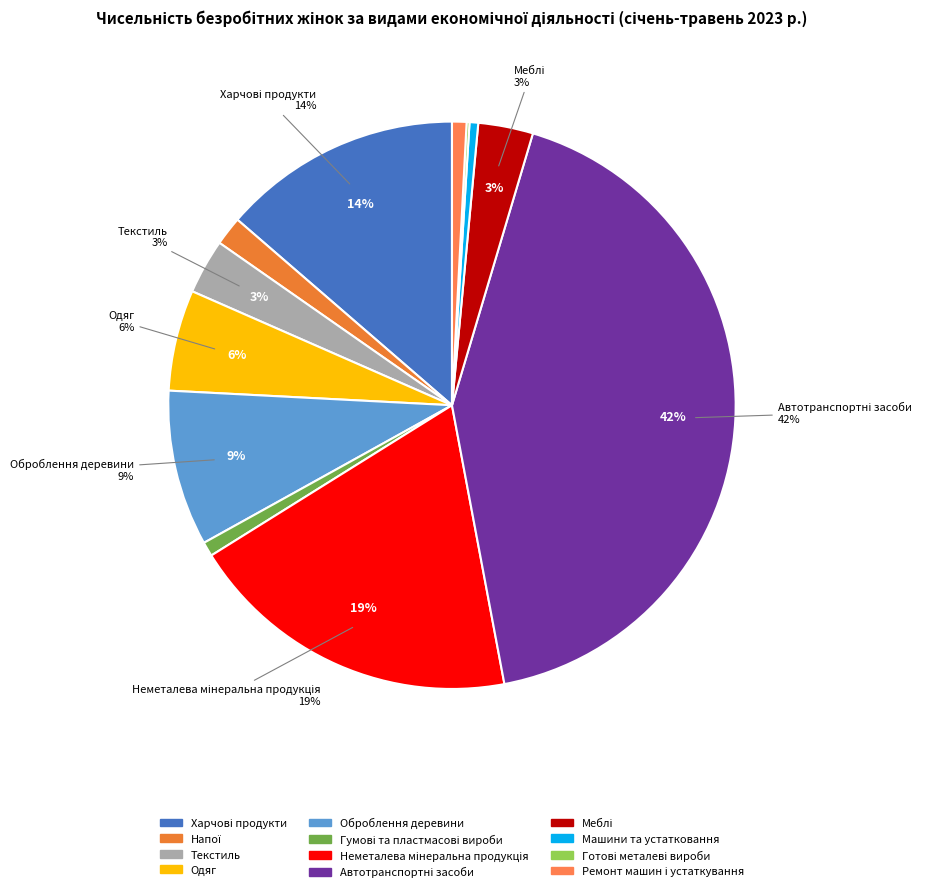

The Виробництво готових металевих виробів slice represents 12% of the pie. True or false?

False